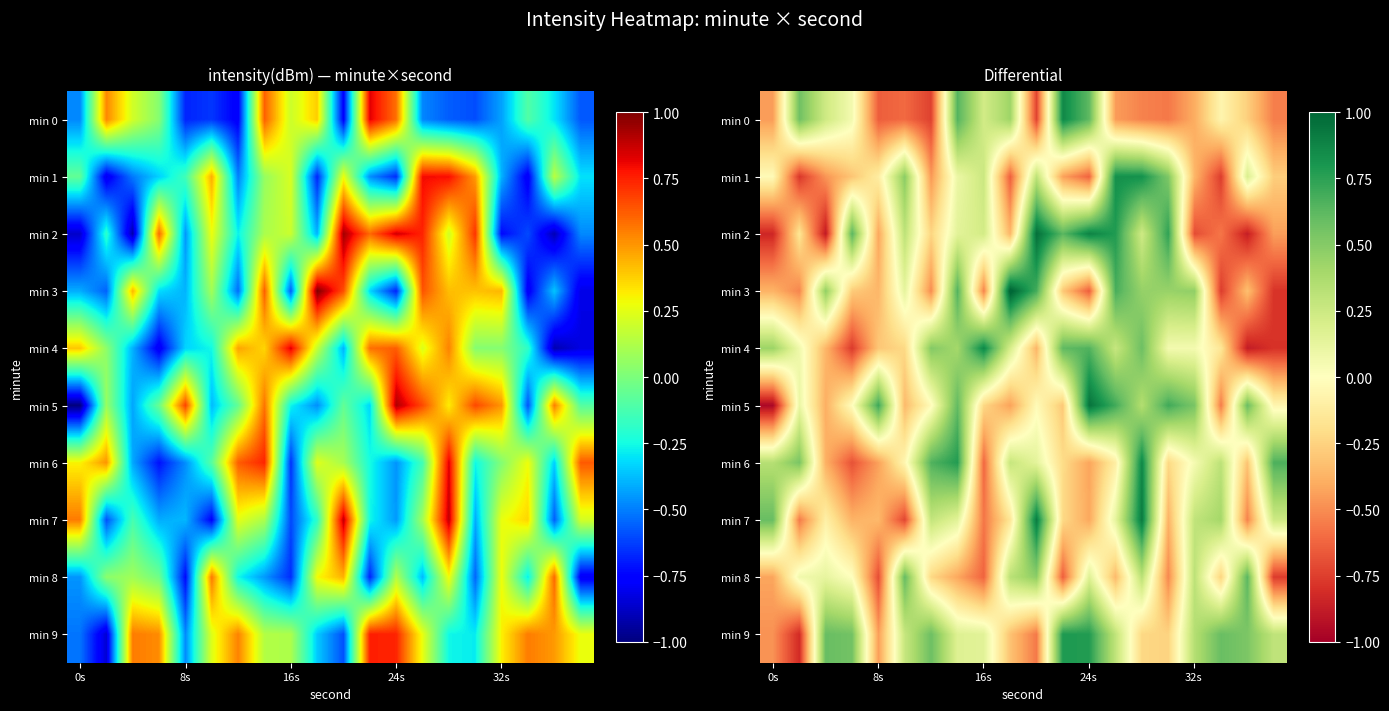

Rank the series at 8s from highest to lowest value.

min 5, min 1, min 4, min 7, min 3, min 2, min 6, min 9, min 0, min 8